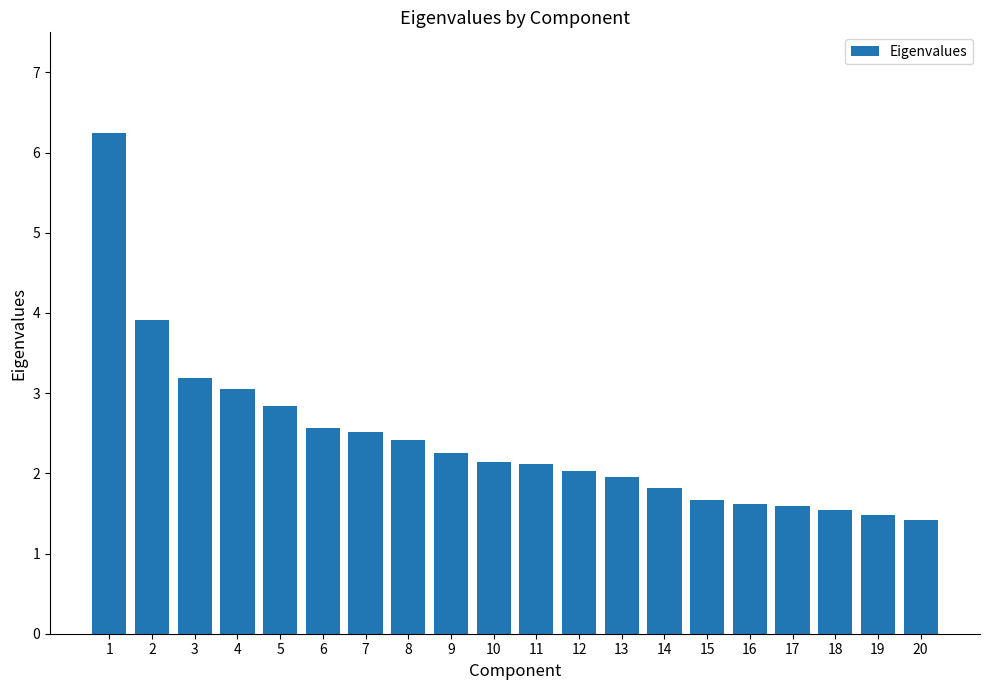

What is the sum of the values at 1 and 3?

9.4